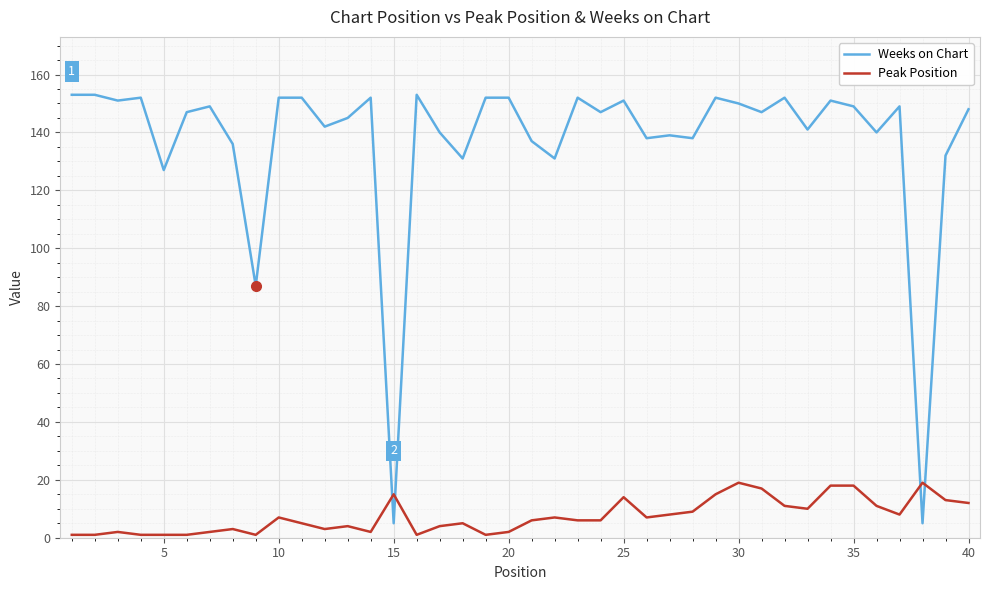

What is the lowest value of the Weeks on Chart series?

5